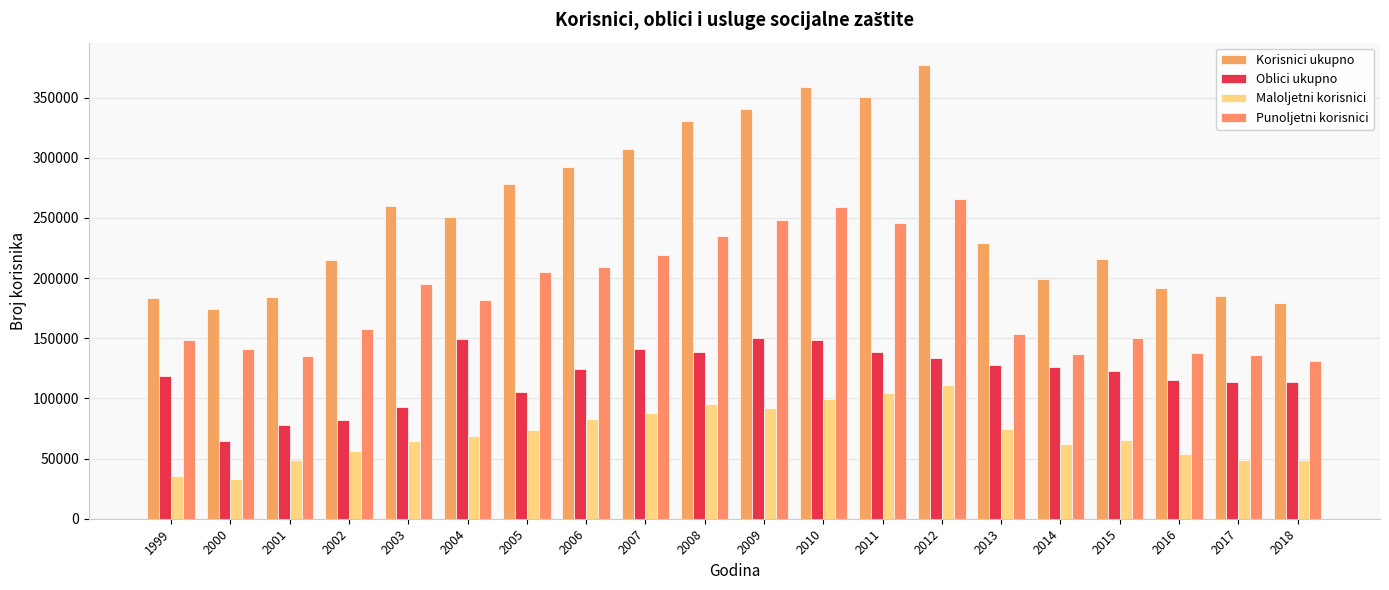

What is the difference between the maximum and minimum values in the Korisnici ukupno series?

202688